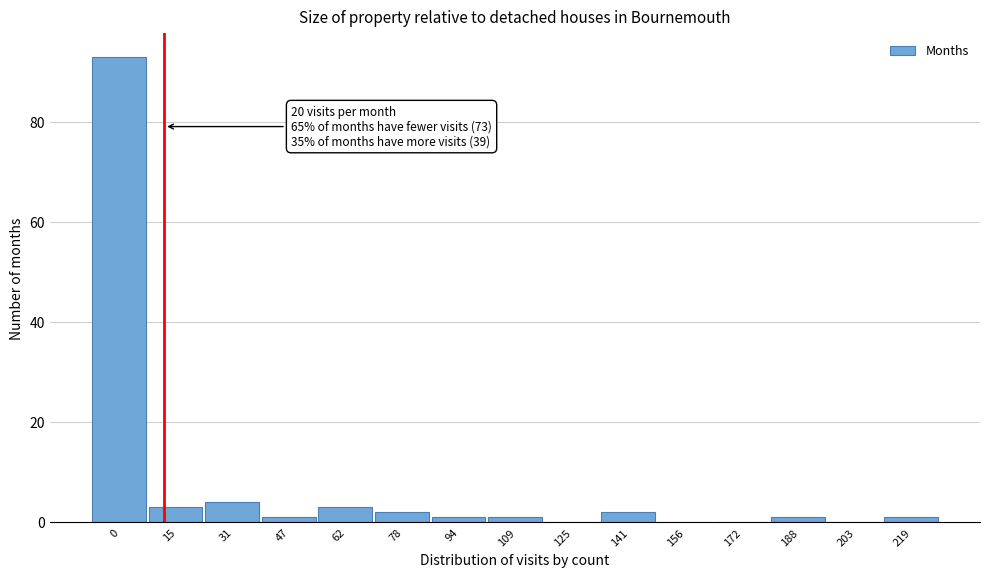

Reading right to left, what are all the values shown in this chart?

219=1	203=0	188=1	172=0	156=0	141=2	125=0	109=1	94=1	78=2	62=3	47=1	31=4	15=3	0=93